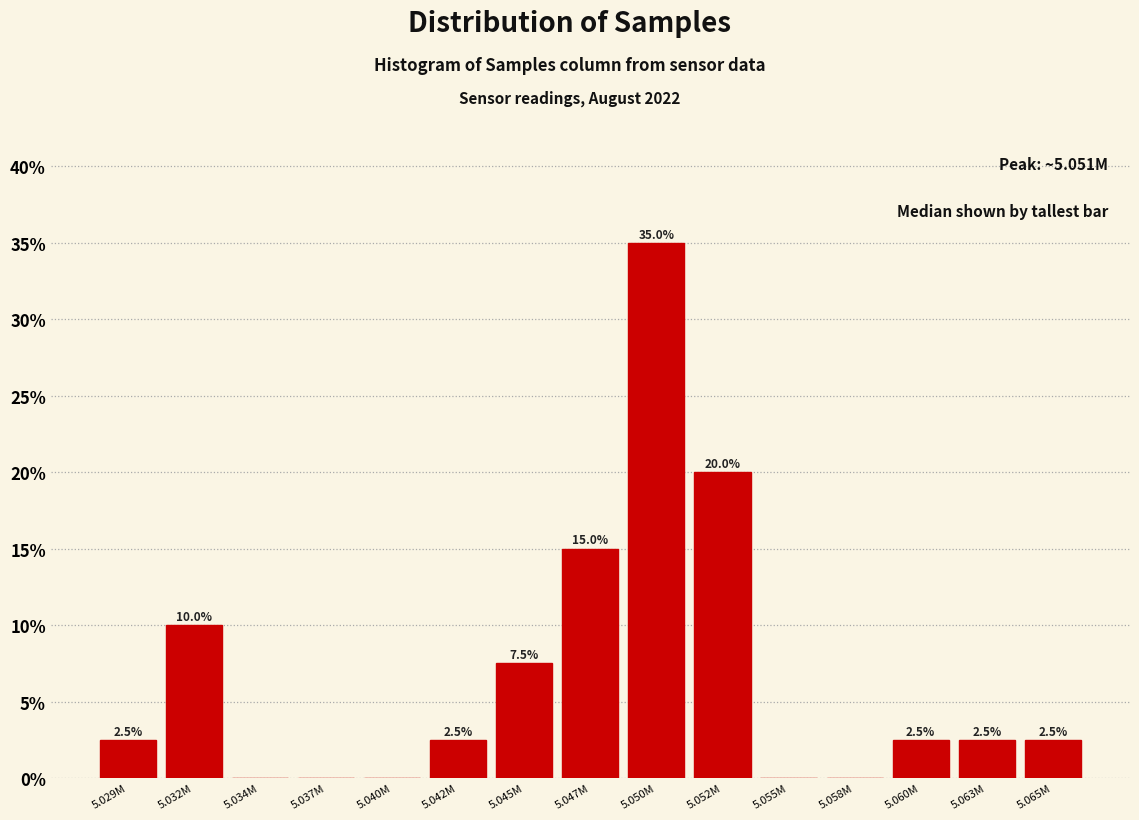

Reading left to right, list all the values displayed in this chart.

5.029M=2.5	5.032M=10.0	5.034M=0.0	5.037M=0.0	5.040M=0.0	5.042M=2.5	5.045M=7.5	5.047M=15.0	5.050M=35.0	5.052M=20.0	5.055M=0.0	5.058M=0.0	5.060M=2.5	5.063M=2.5	5.065M=2.5